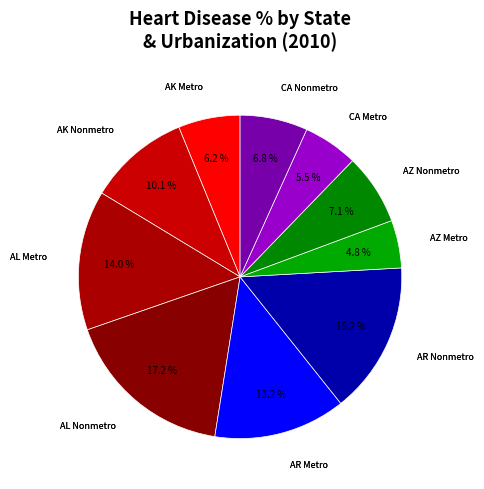

Does AR Metro represent more than half of the total?

No